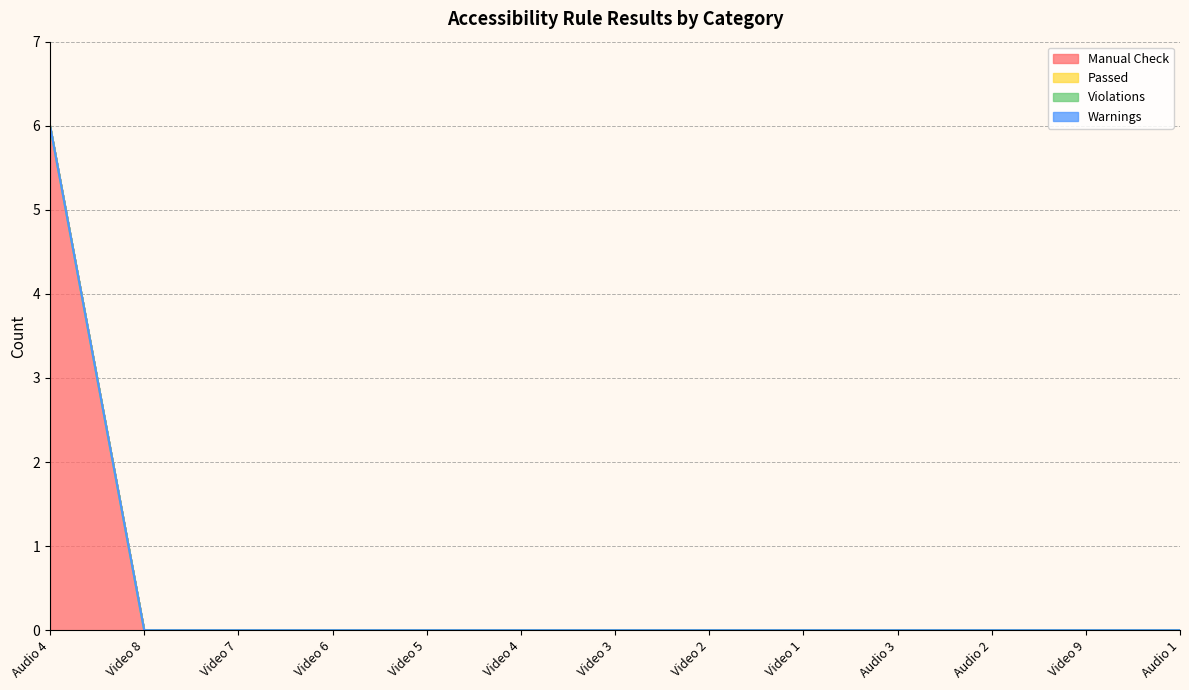

True or false: Manual Check and Passed cross at least once.

False